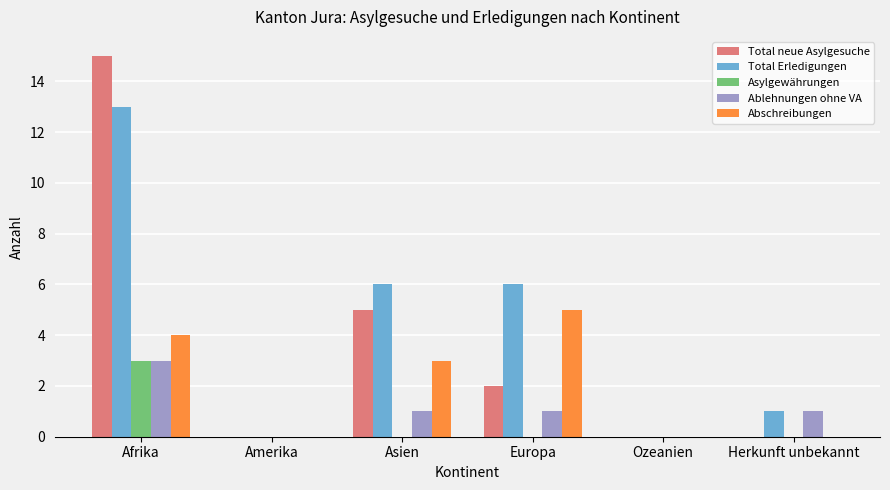

How many series are shown in this chart?

5